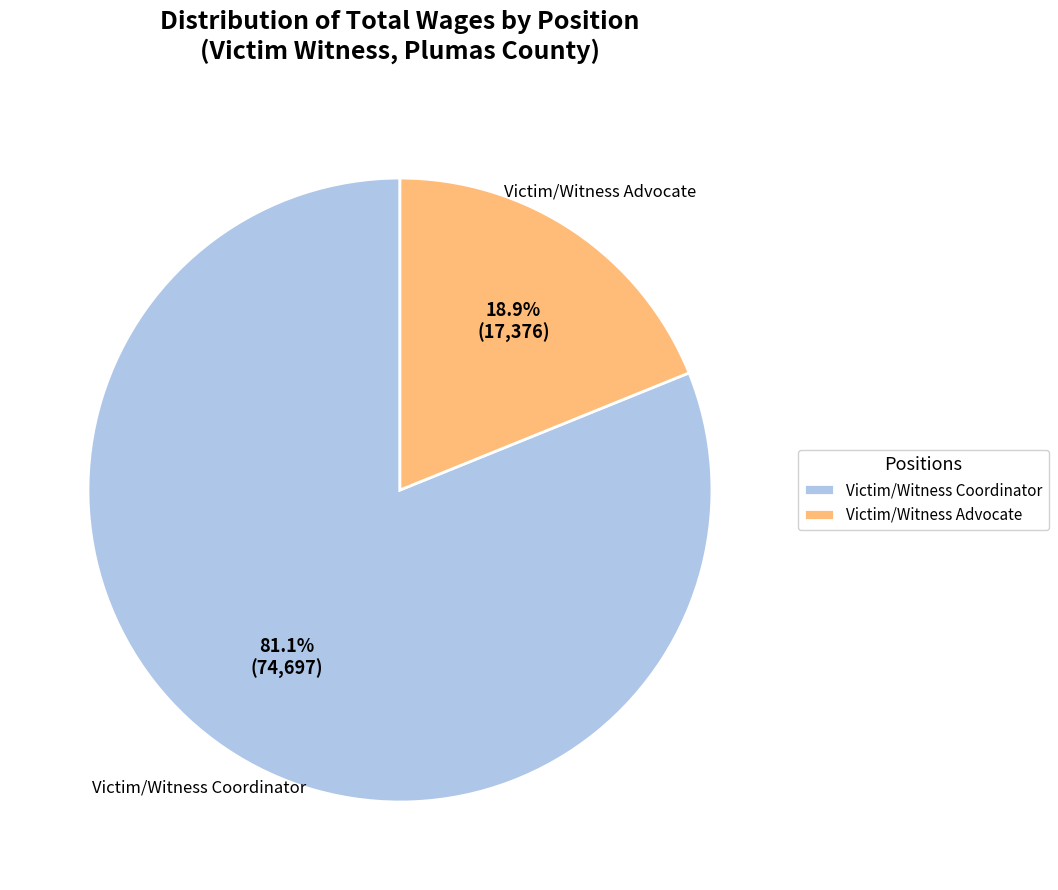

To the nearest percent, what is the combined percentage of Victim/Witness Coordinator and Victim/Witness Advocate?

100%